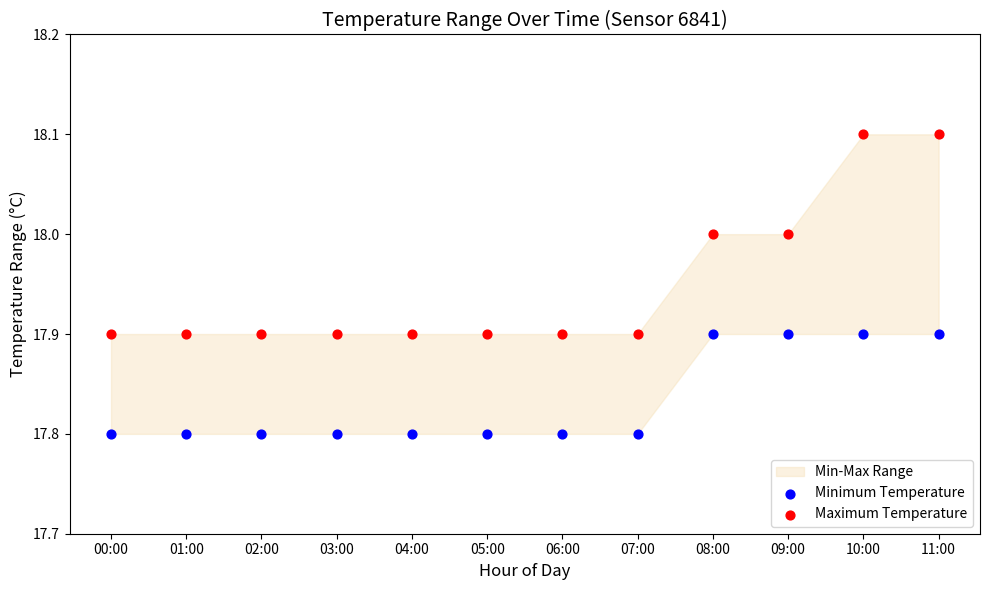

Which series reaches the maximum Y coordinate?

Maximum Temperature